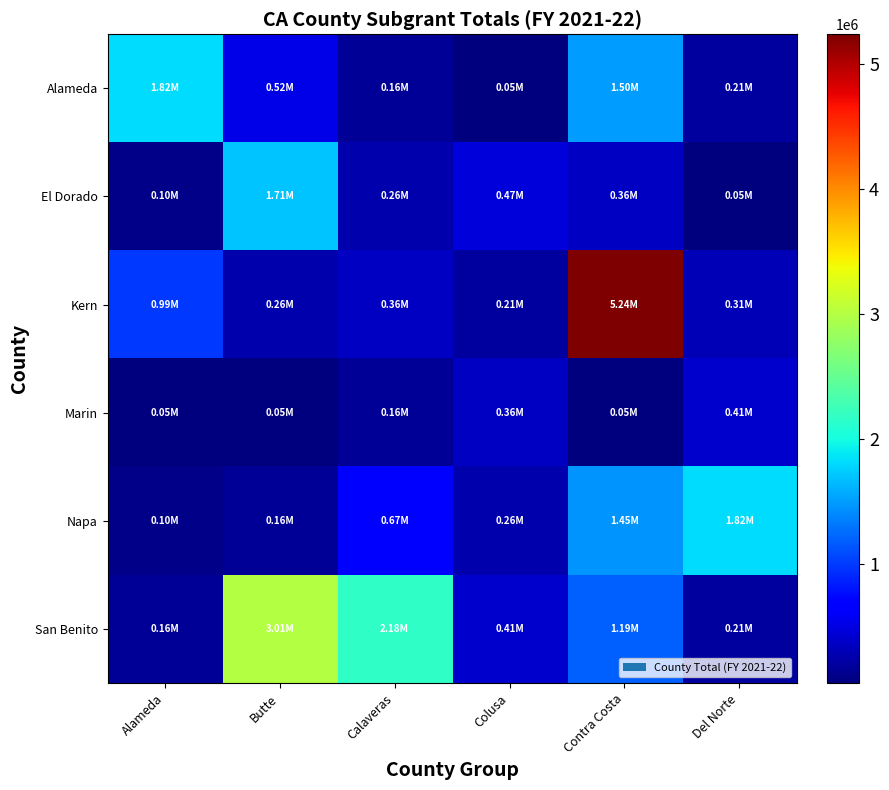

Which series has the largest range (max minus min)?

Kern